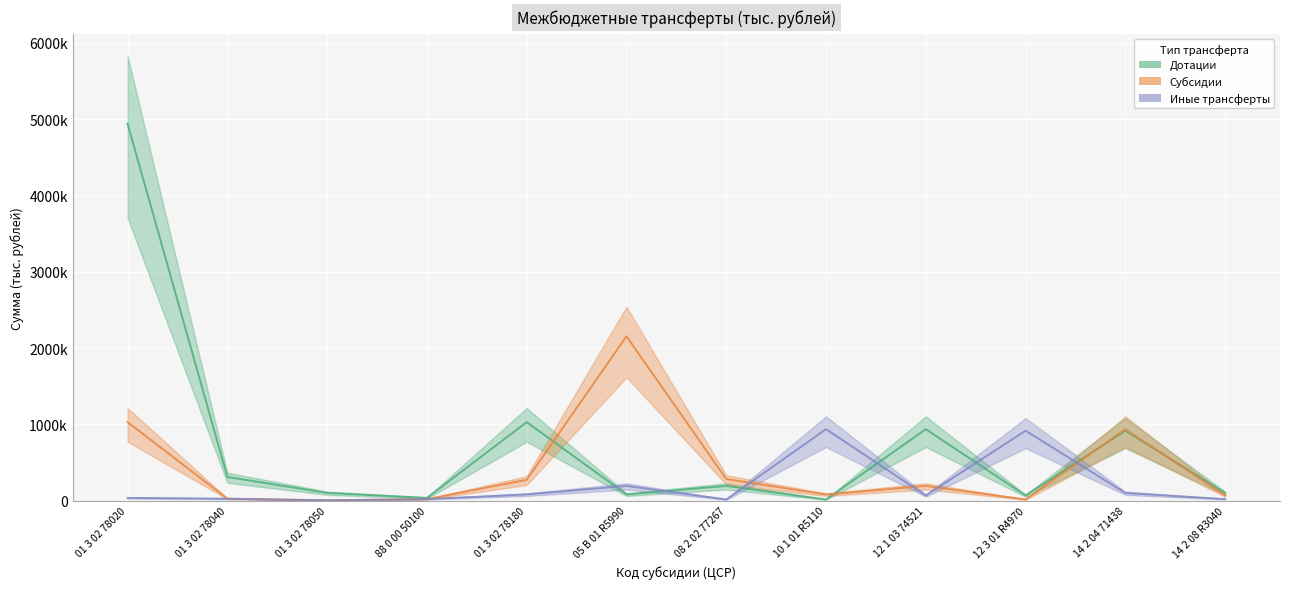

Which series has the largest range (max minus min)?

Дотации